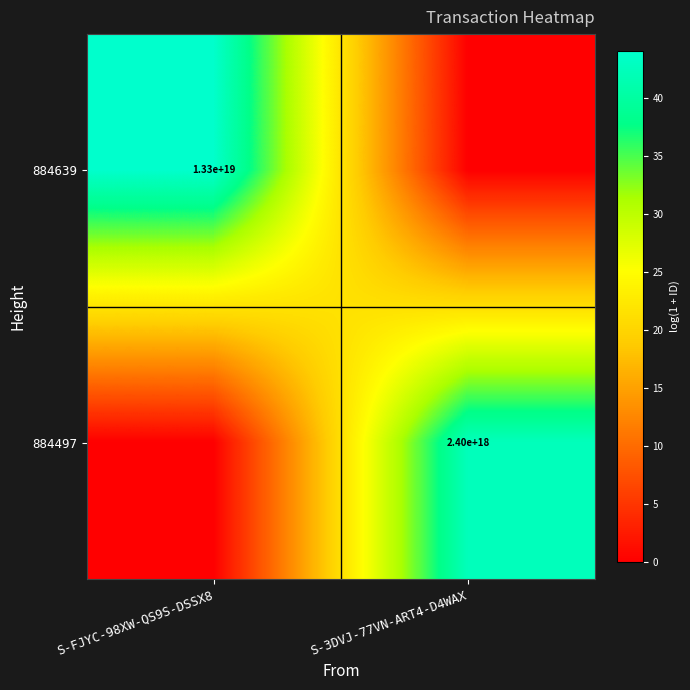

The value of 884639 at S-FJYC-98XW-QS9S-DSSX8 is 8779623717732044800. True or false?

False